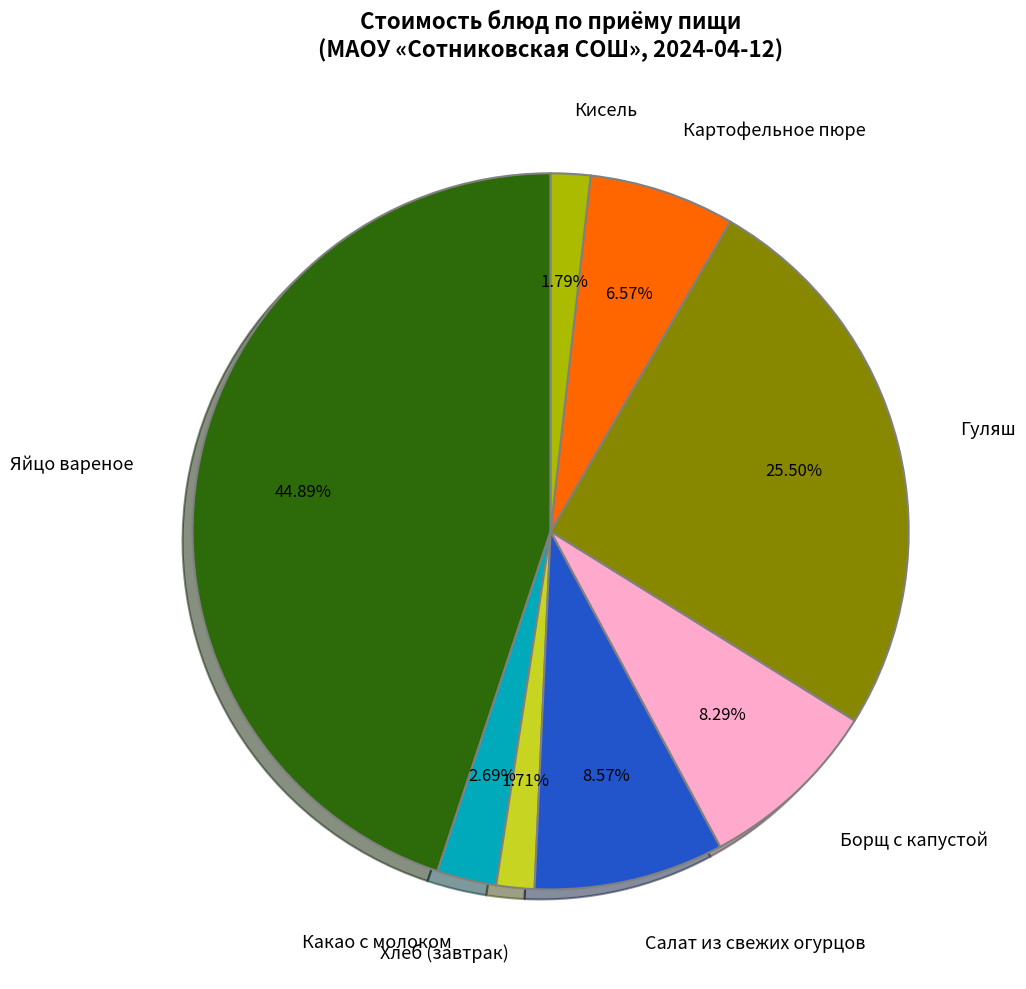

What is the largest slice in the pie chart?

Яйцо вареное